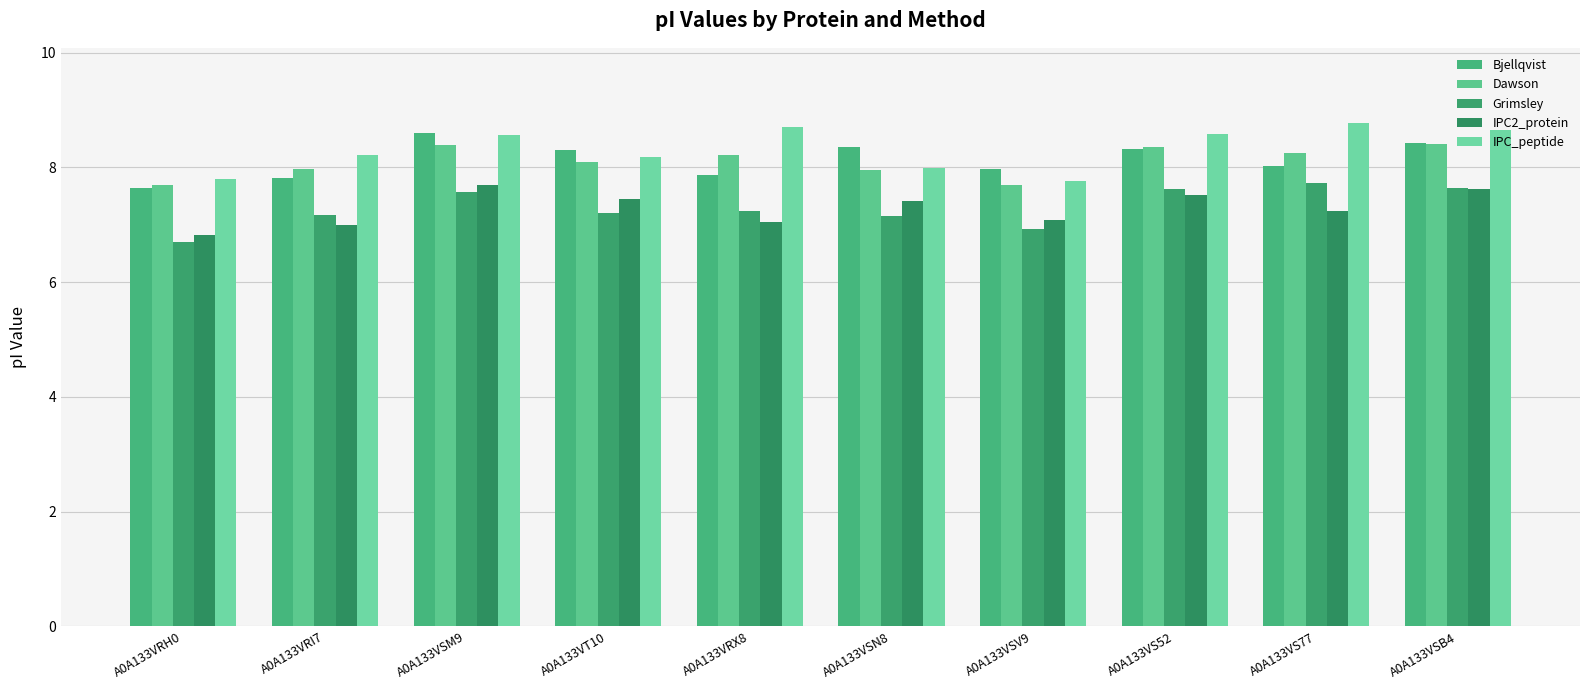

What is the greatest value displayed?

8.8